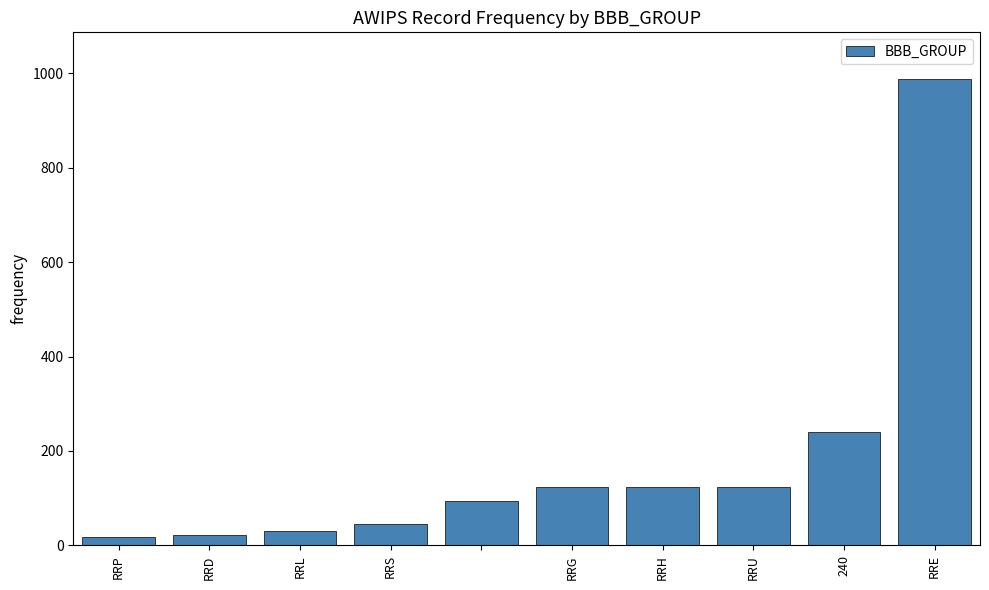

What is the average value?

181